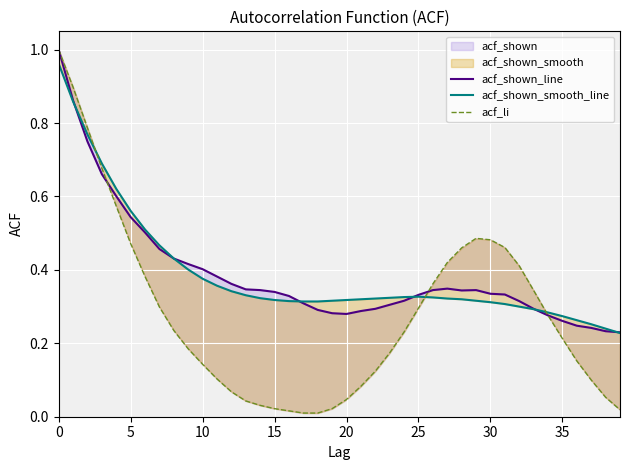

The value of acf_shown_smooth_line at 27 is 0.2. True or false?

False